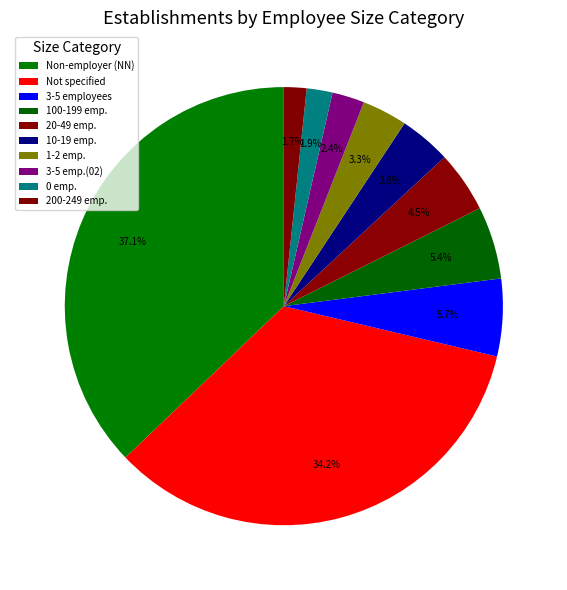

To the nearest percent, what is the average slice percentage?

10%